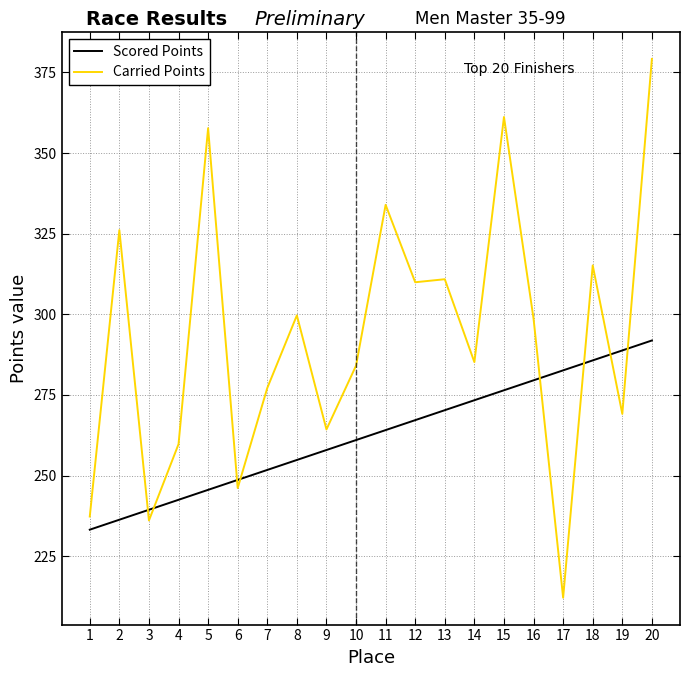

What is the difference between the highest and lowest values at 19?

19.7